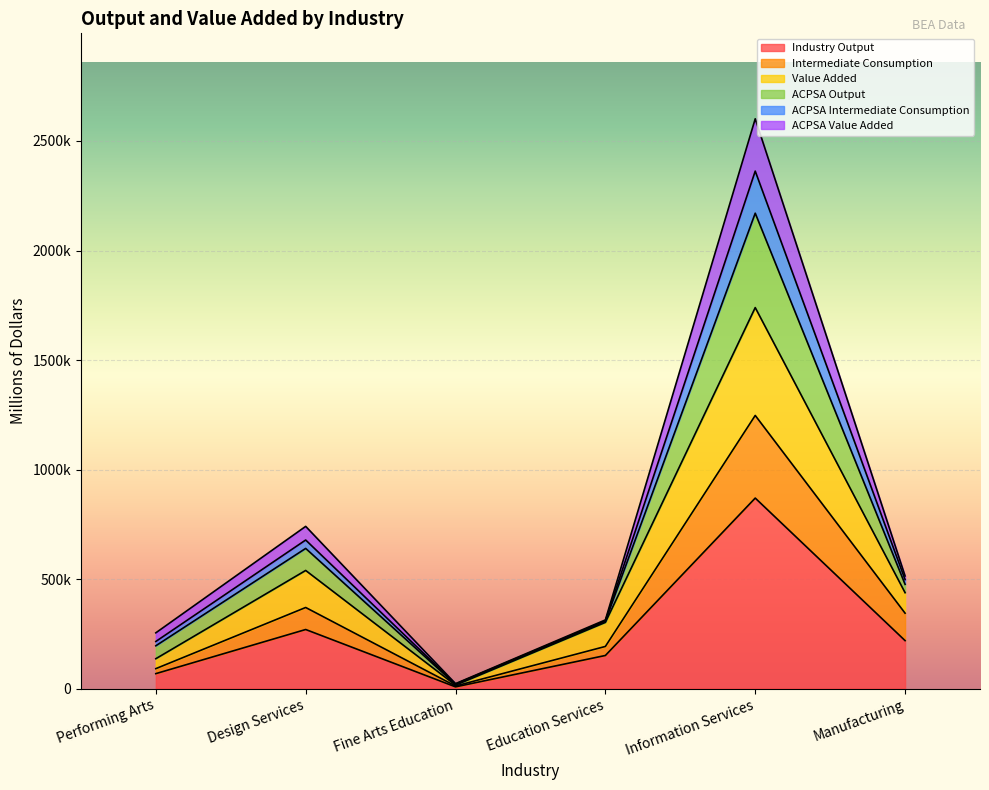

What are all the series names shown in the legend?

Industry Output, Intermediate Consumption, Value Added, ACPSA Output, ACPSA Intermediate Consumption, ACPSA Value Added